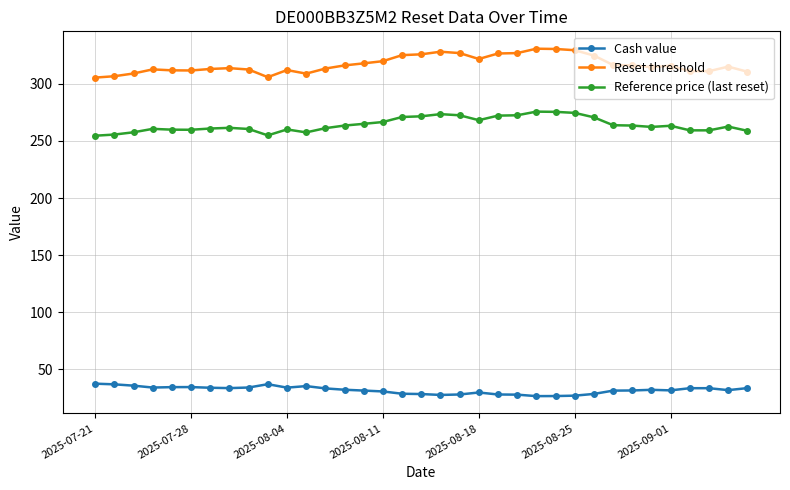

Does the chart display data point markers on the line(s)?

Yes